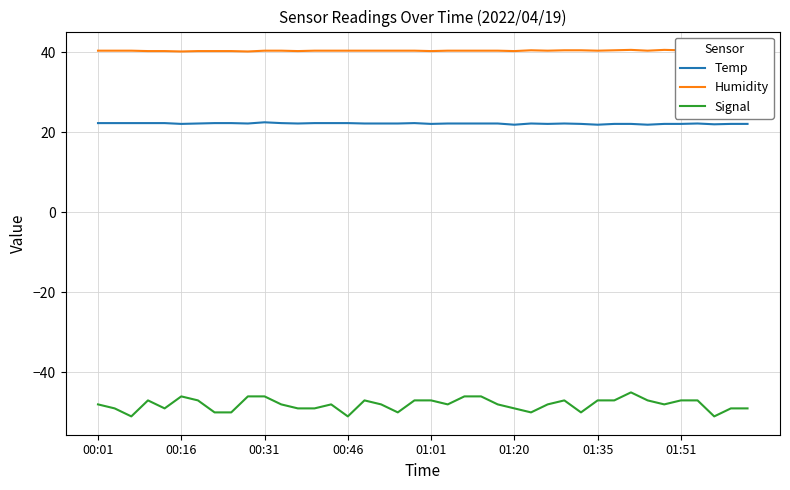

What is the spread (max minus min) of values at 12?

89.3